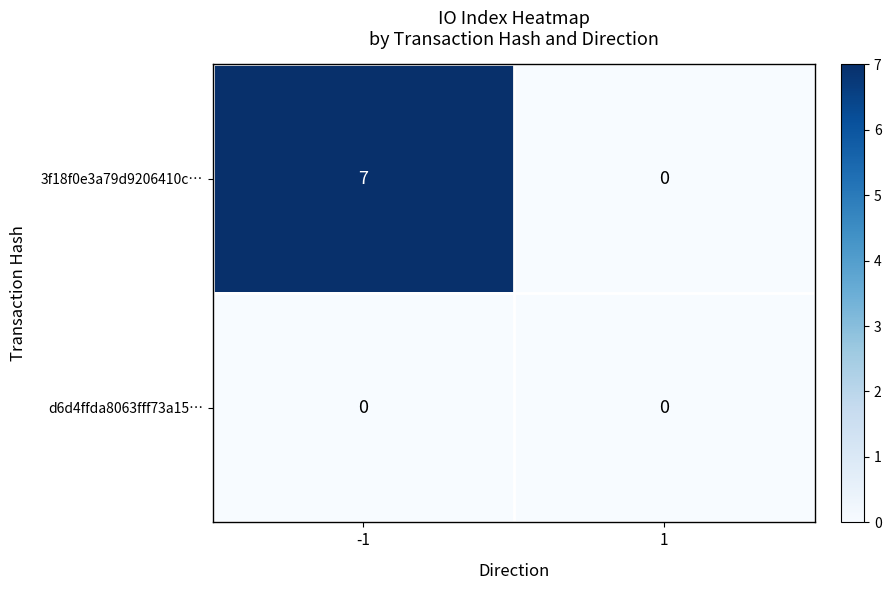

What is the difference between the highest and lowest values at -1?

7